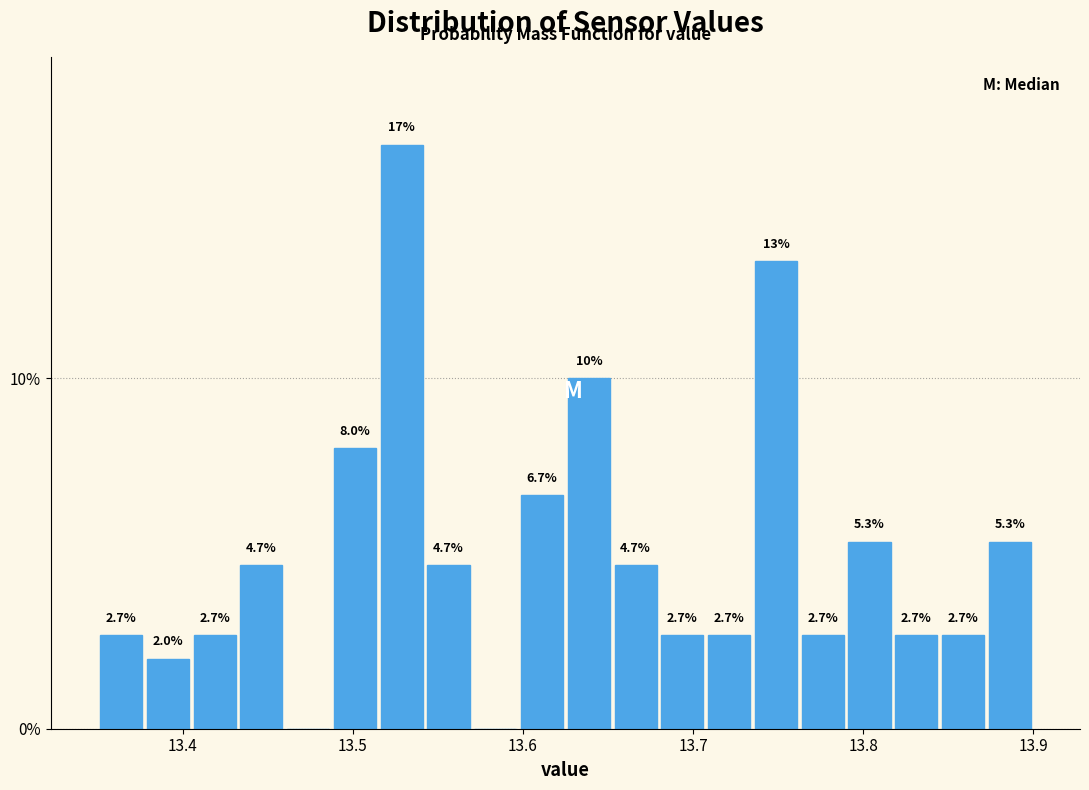

Read against the x-axis, roughly where is the centre of the tallest bar?

13.53